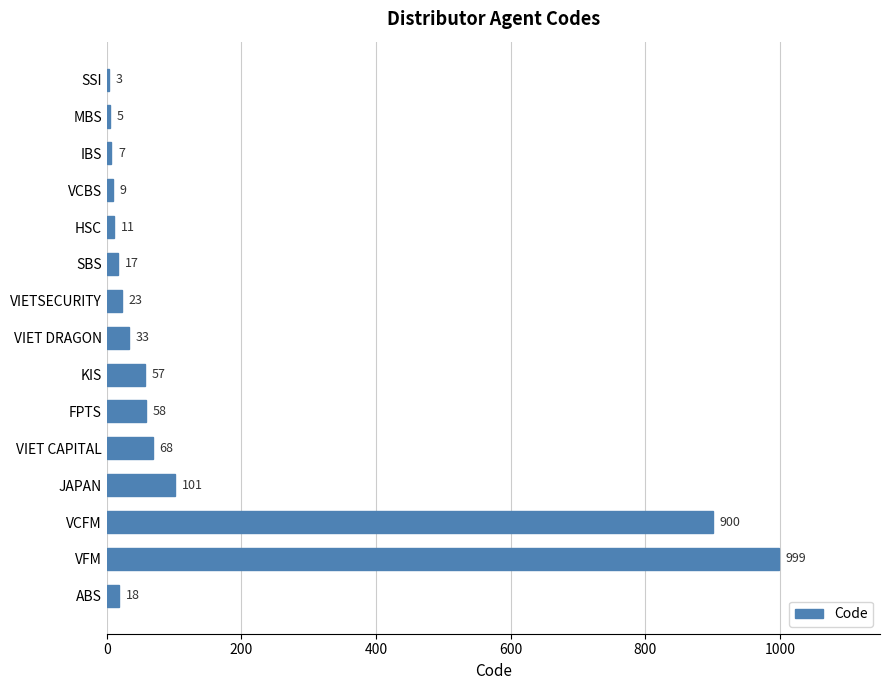

What is the change in value from SSI to SBS?

+14